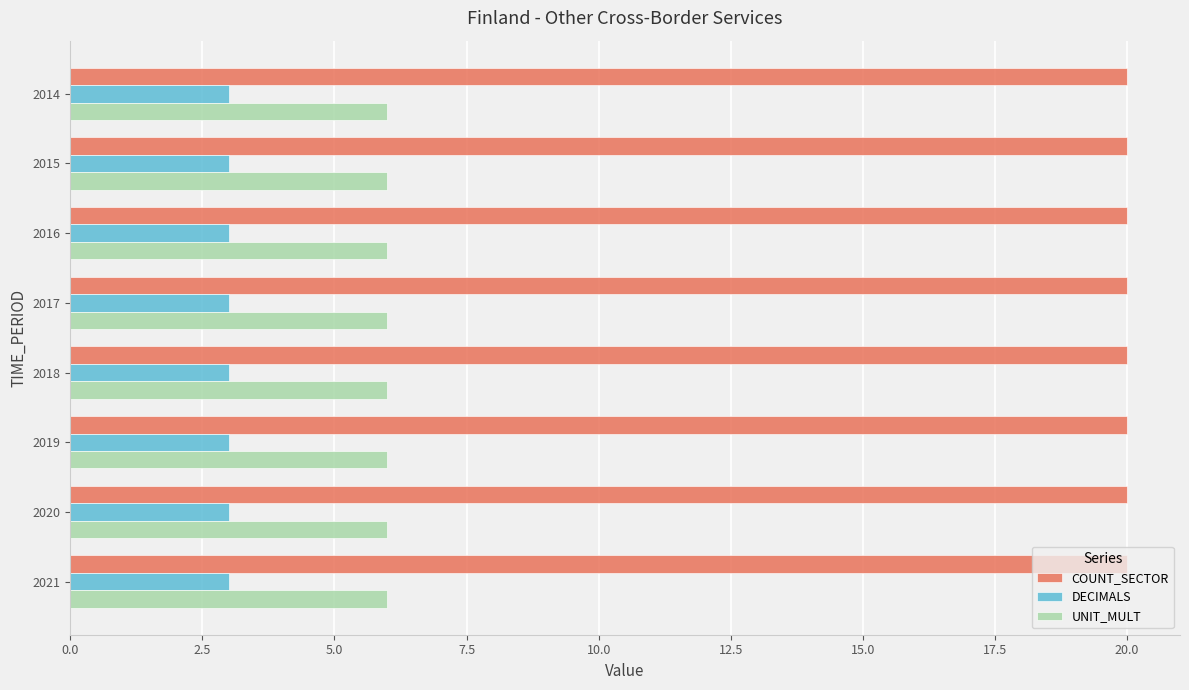

What is the sum of the DECIMALS values at 2020 and 2018?

6